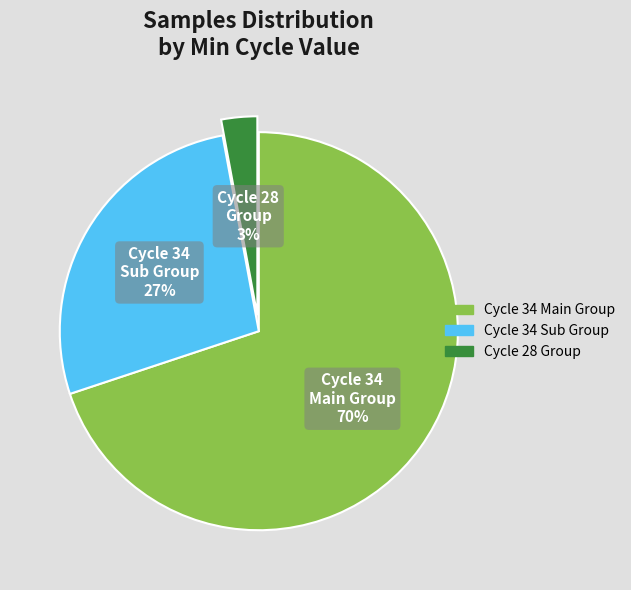

Is there any slice that represents more than half of the pie?

Yes